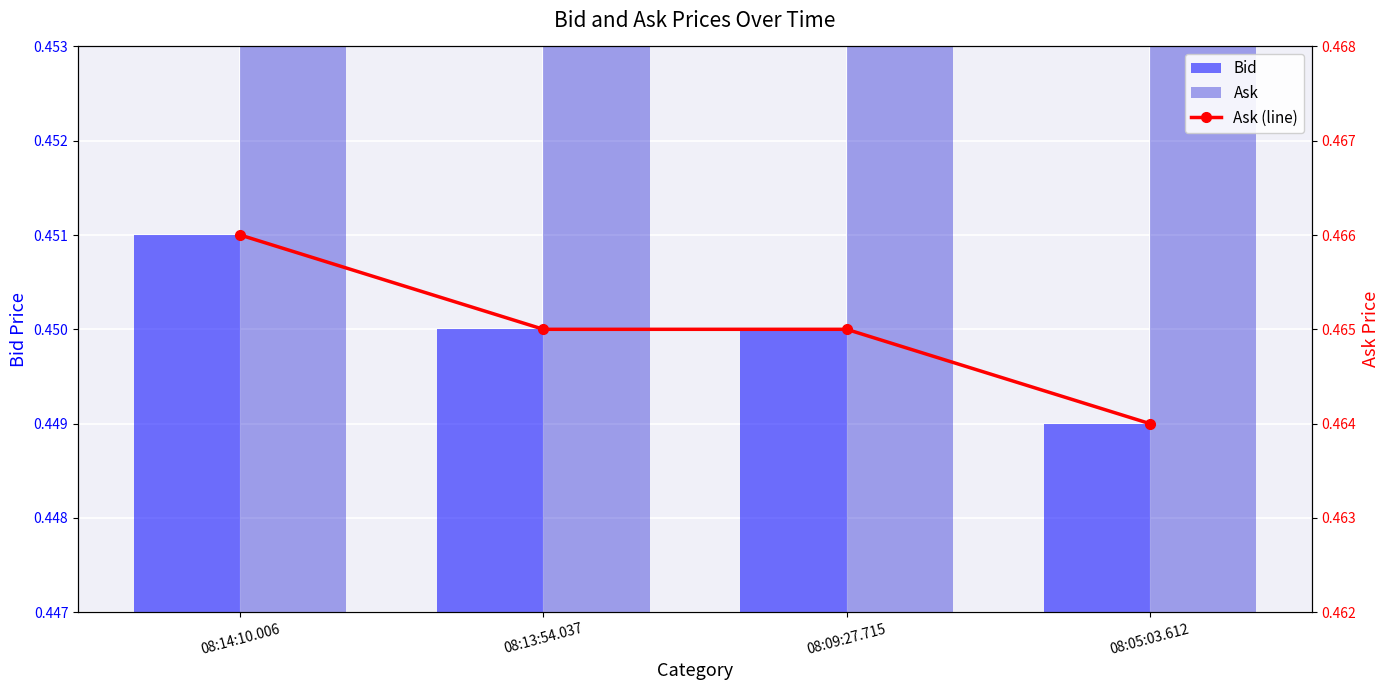

Are the bars grouped side by side (vs. stacked)?

Yes